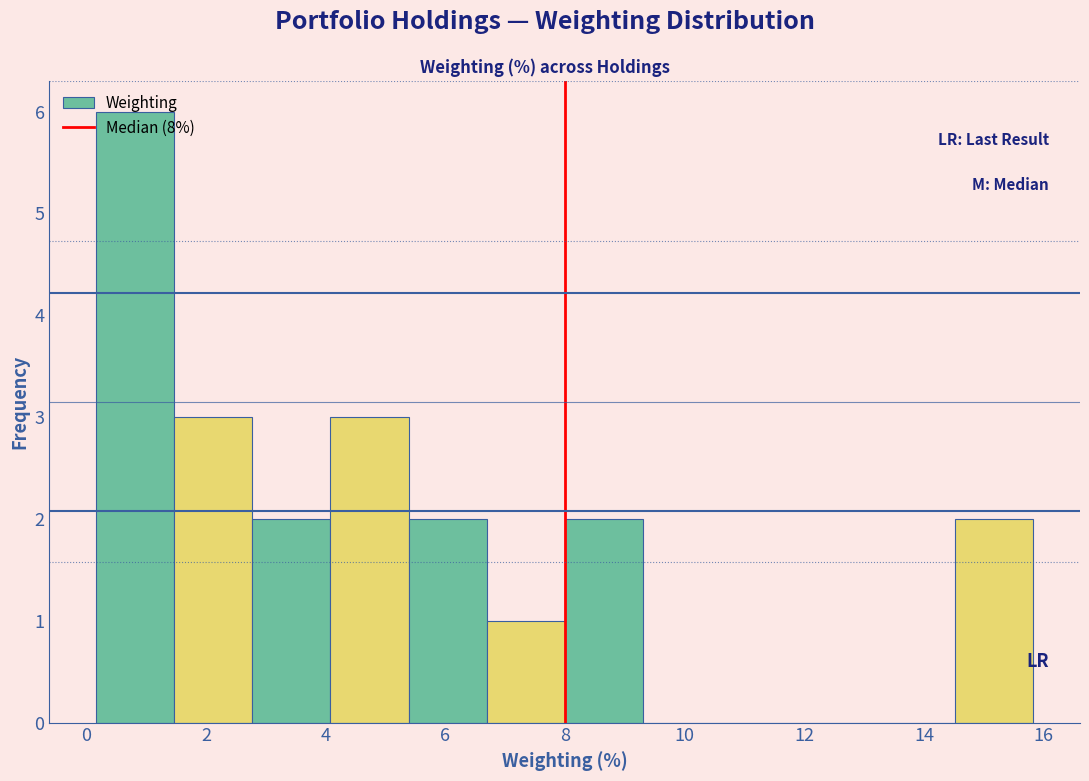

Reading left to right, transcribe this chart: for each bar, give the range it covers on the x-axis and its height. Neither the bar edges nor the heights are printed on the chart, so give them approximately, as read against the axes.

0.2 to 1.4: 6
1.4 to 2.8: 3
2.8 to 4.0: 2
4.0 to 5.4: 3
5.4 to 6.6: 2
6.6 to 8.0: 1
8.0 to 9.2: 2
9.2 to 10.6: 0
10.6 to 12.0: 0
12.0 to 13.2: 0
13.2 to 14.6: 0
14.6 to 15.8: 2